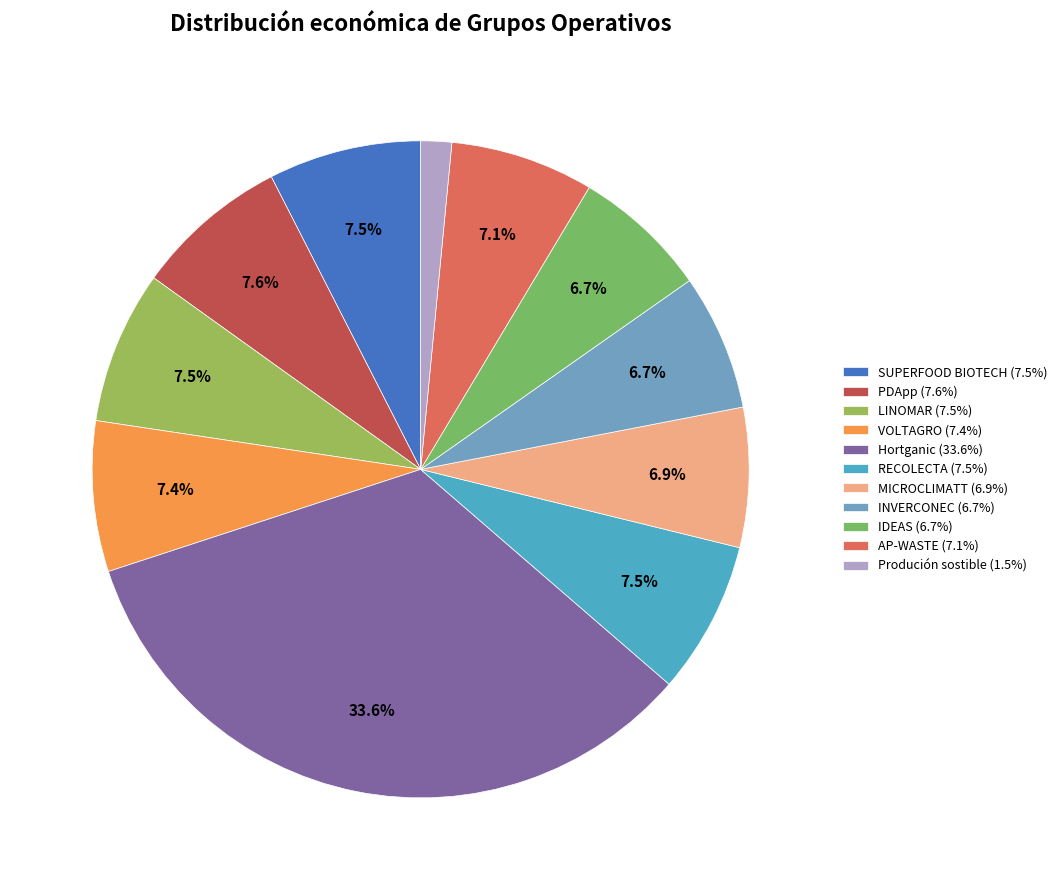

Approximately how many times larger is the value at Hortganic compared to VOLTAGRO?

4.5